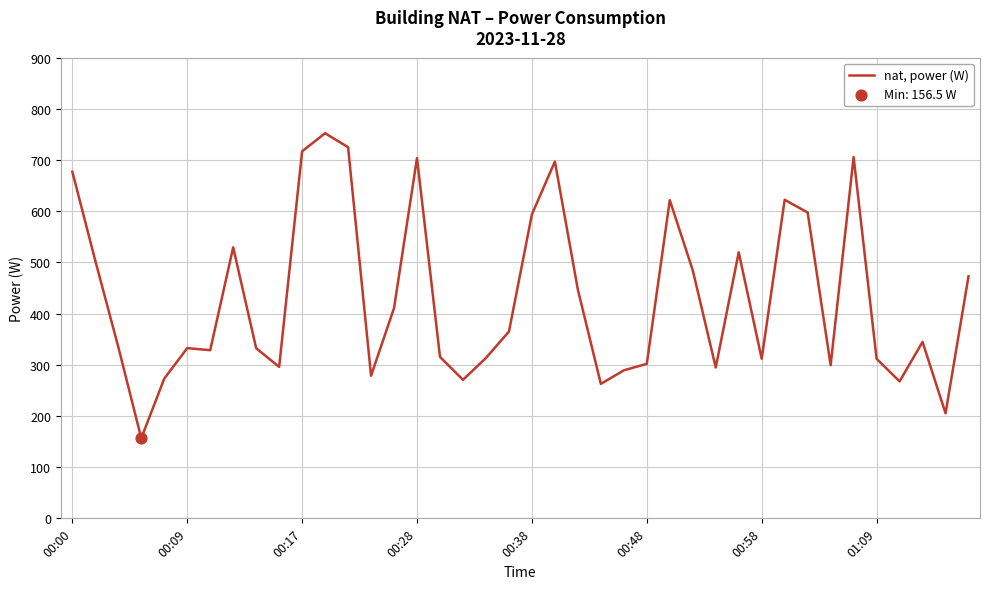

What is the smallest value displayed?

156.5